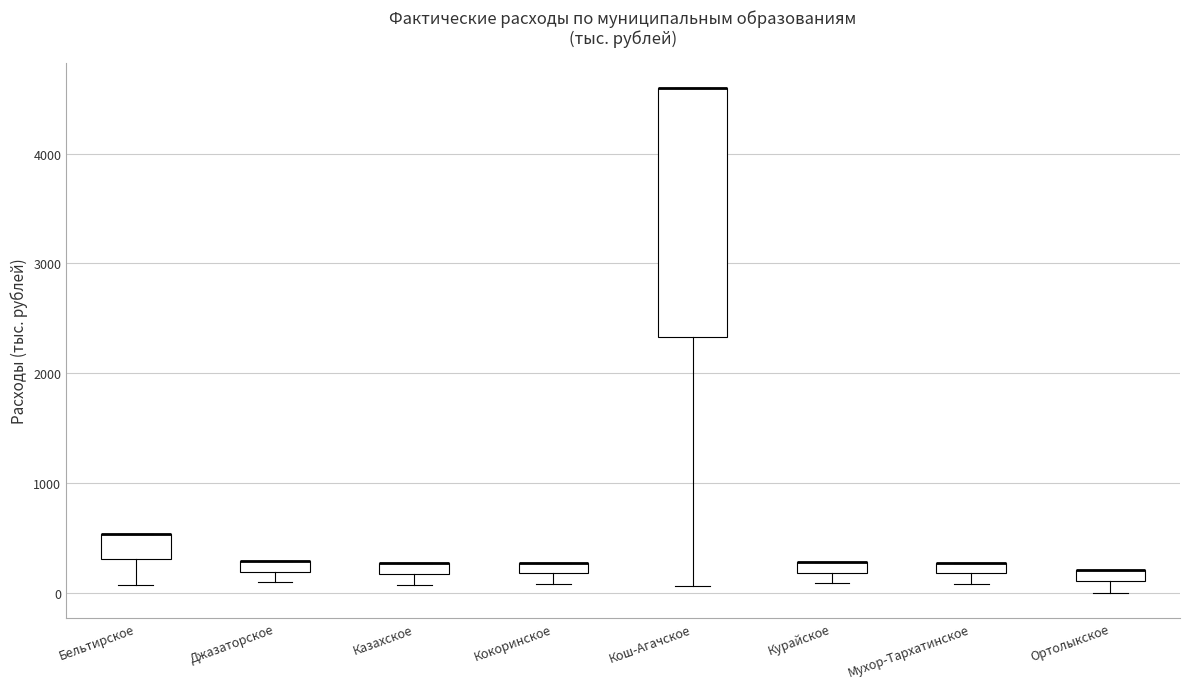

Where is the lower edge of the box for Джазаторское on the y-axis? The values are not printed on the chart, so give them approximately, as read against the axis.

200